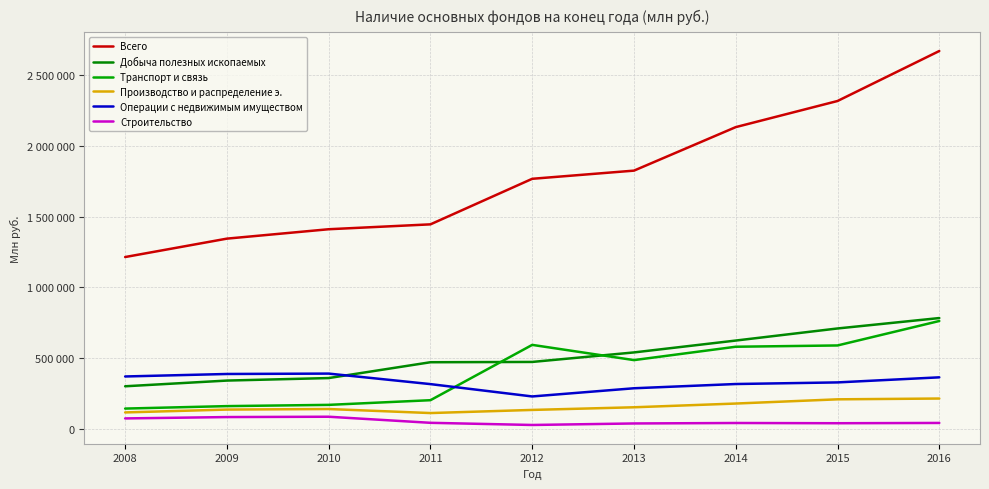

What are all the series names shown in the legend?

Всего, Добыча полезных ископаемых, Транспорт и связь, Производство и распределение э., Операции с недвижимым имуществом, Строительство